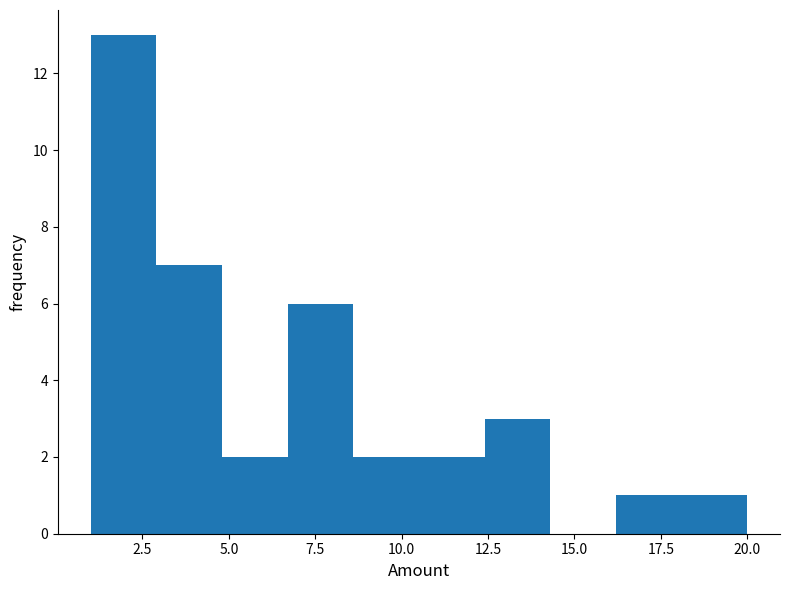

Around what value on the x-axis is the tallest bar? Give the approximate position of its centre, as read against the axis.

2.0